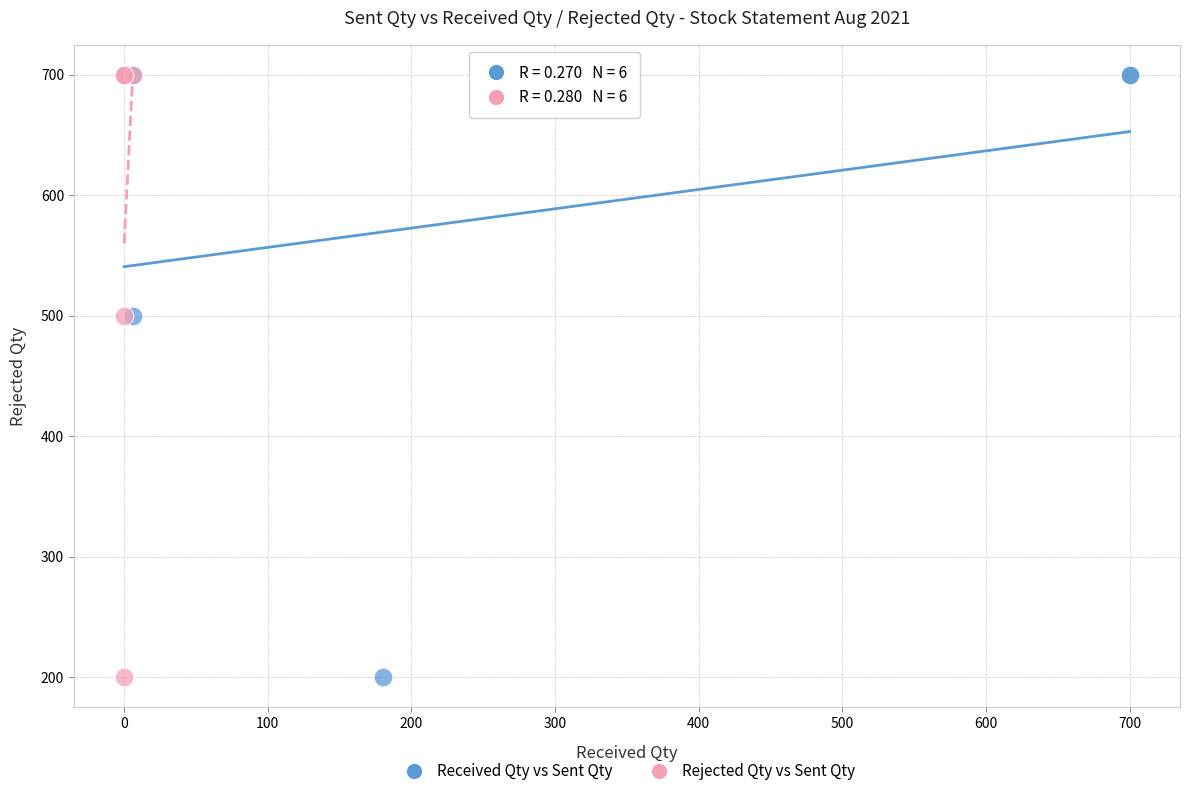

What are all the series names shown in the legend?

Received Qty vs Sent Qty, Rejected Qty vs Sent Qty